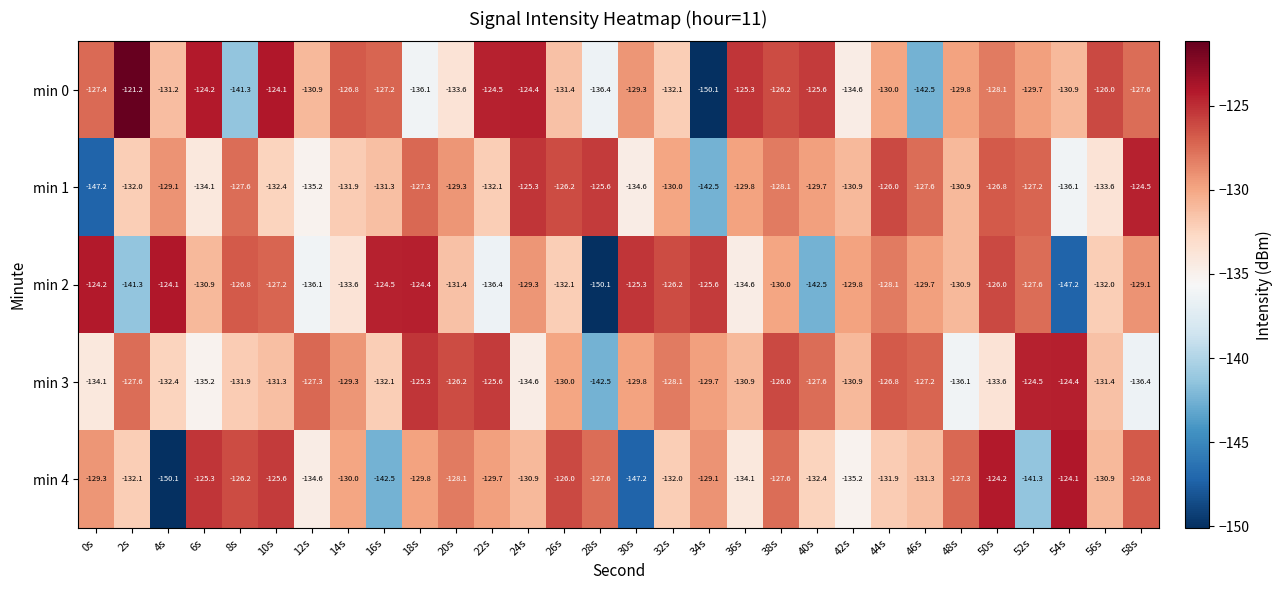

How many data points does each series have?

30